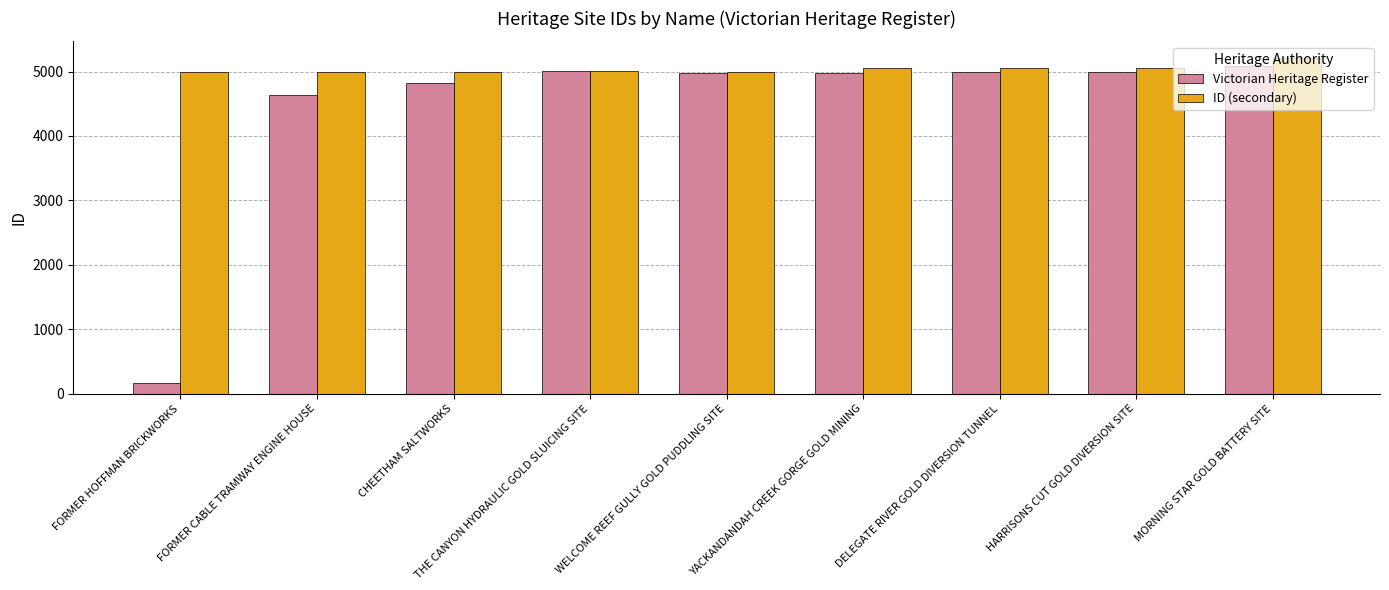

What is the value of the Victorian Heritage Register bar at the 8th from the left?

4988